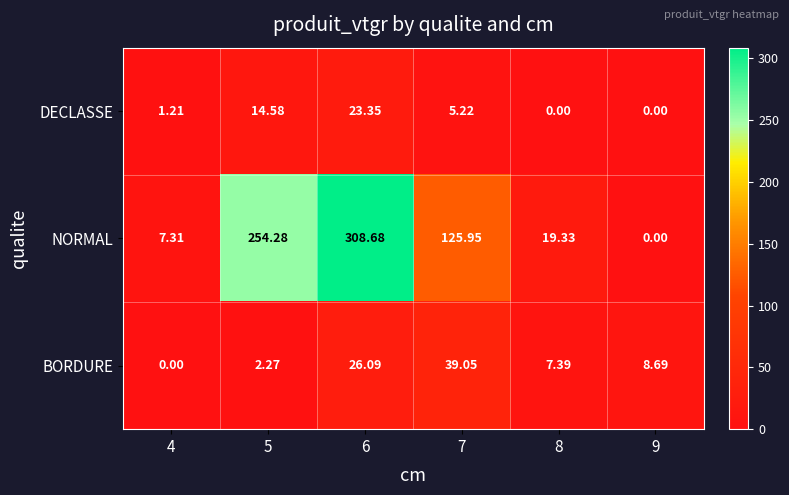

At which category is the sum across all series the highest?

6